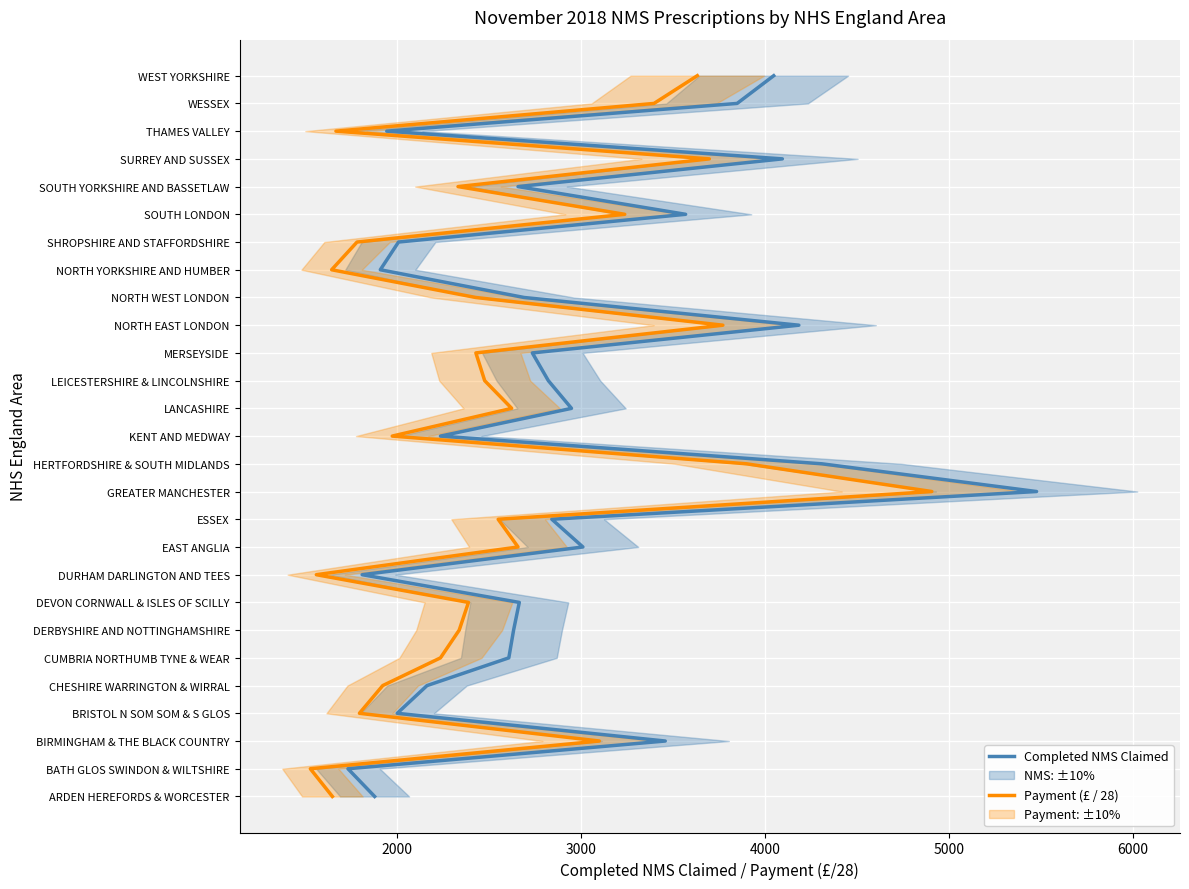

True or false: Completed NMS Claimed and Payment (£ / 28) intersect in this chart.

False